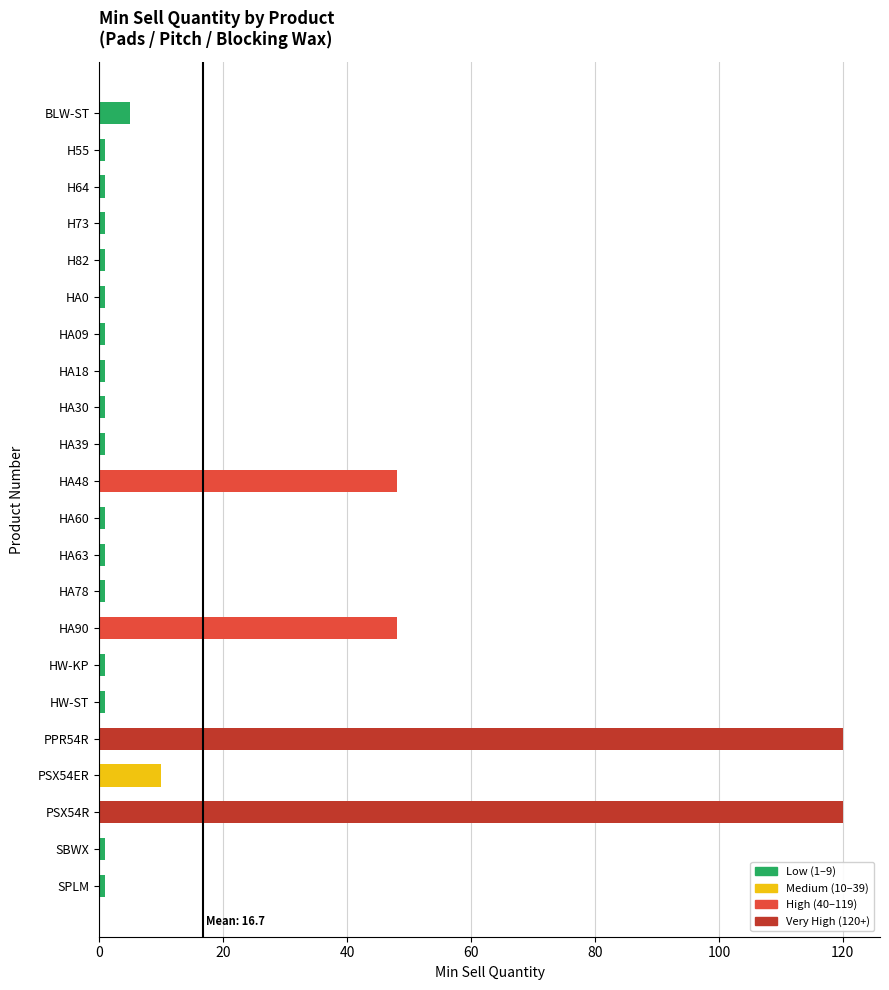

How many bars are there in total?

22